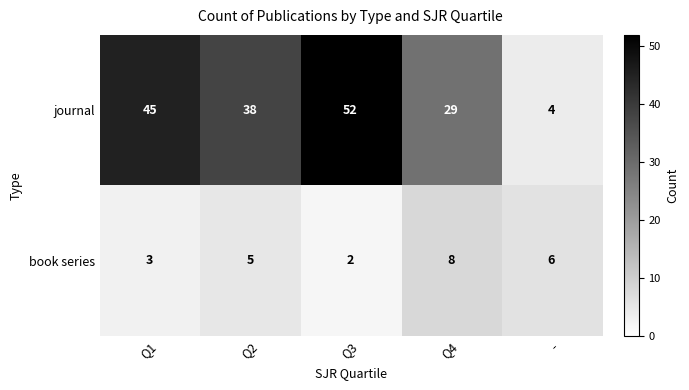

At which label is book series closest to 5?

Q2